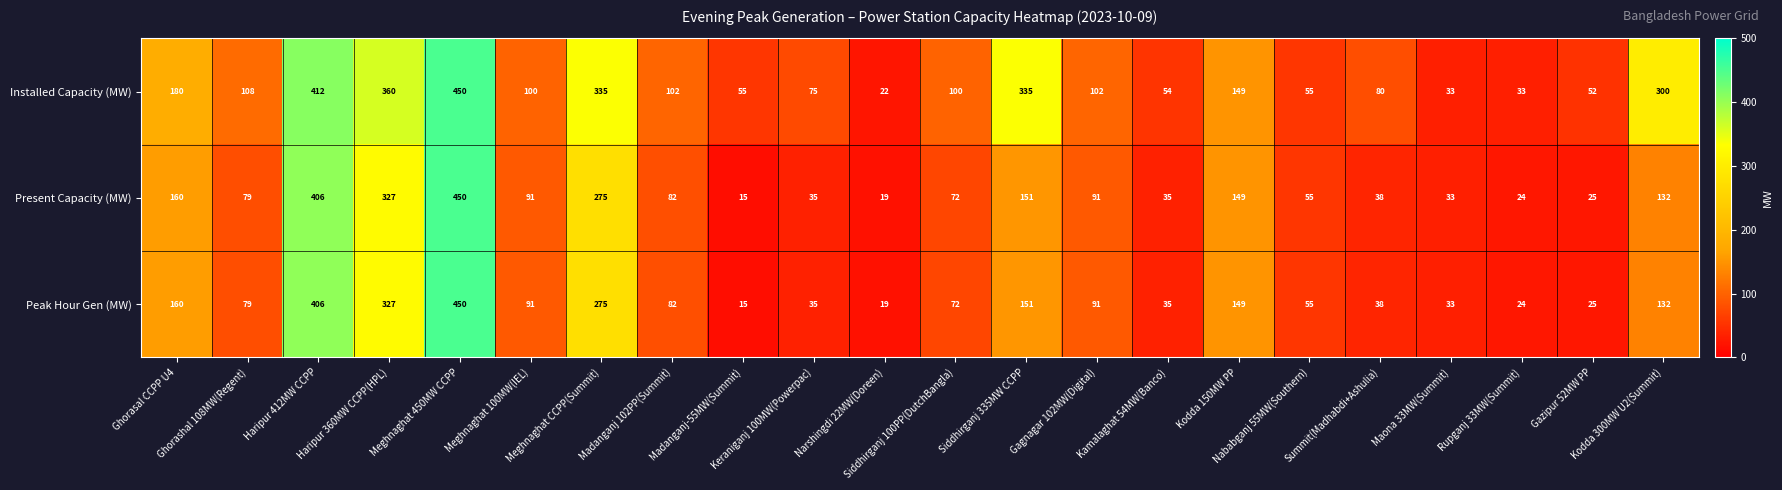

What is the difference between the maximum and minimum values in the Installed Capacity (MW) series?

428